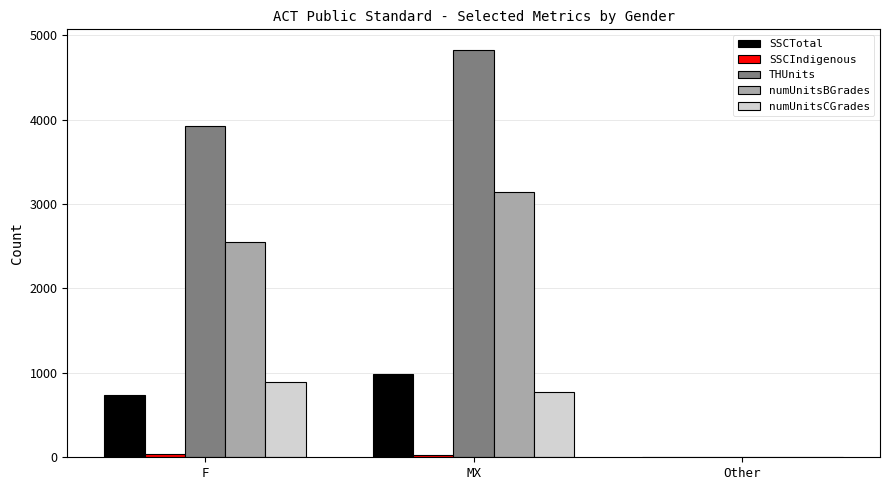

Is it true that THUnits equals 3927 at F?

True